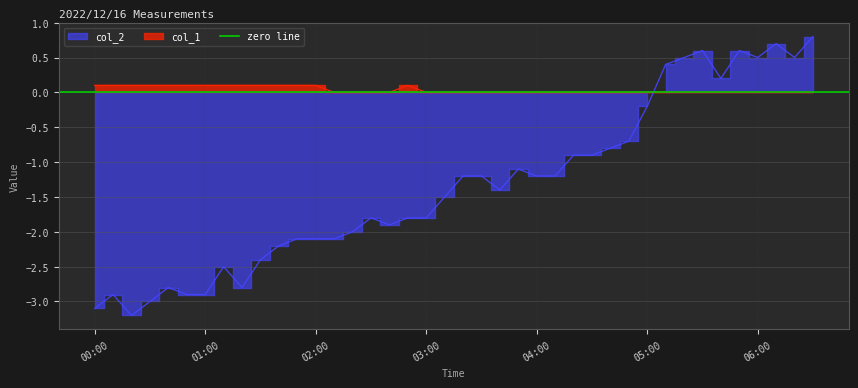

How many times do col_2 and col_1 cross each other?

1